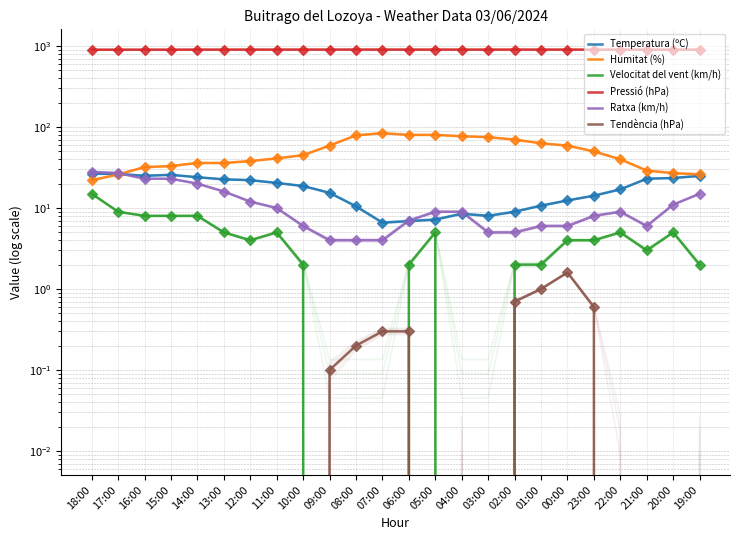

Which series has the largest Y range (max minus min)?

Humitat (%)